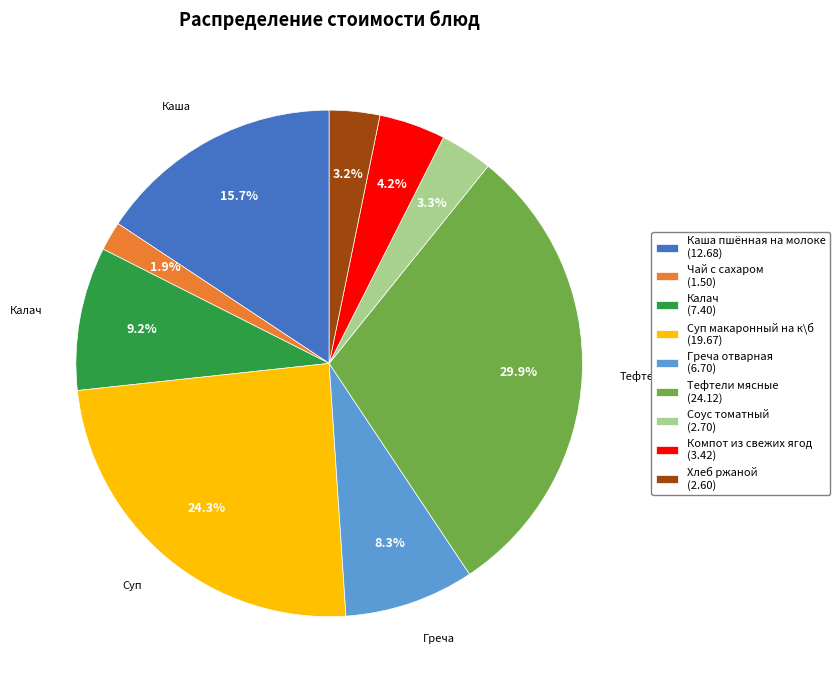

Is there a majority slice in this chart?

No